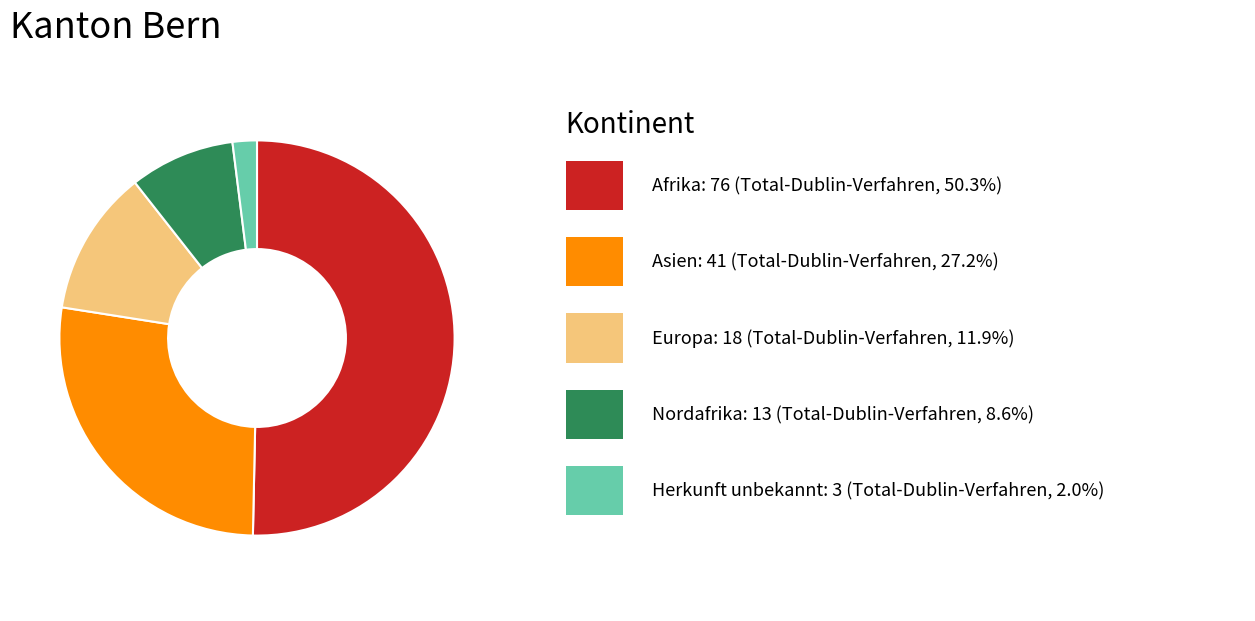

What is the majority slice?

Afrika